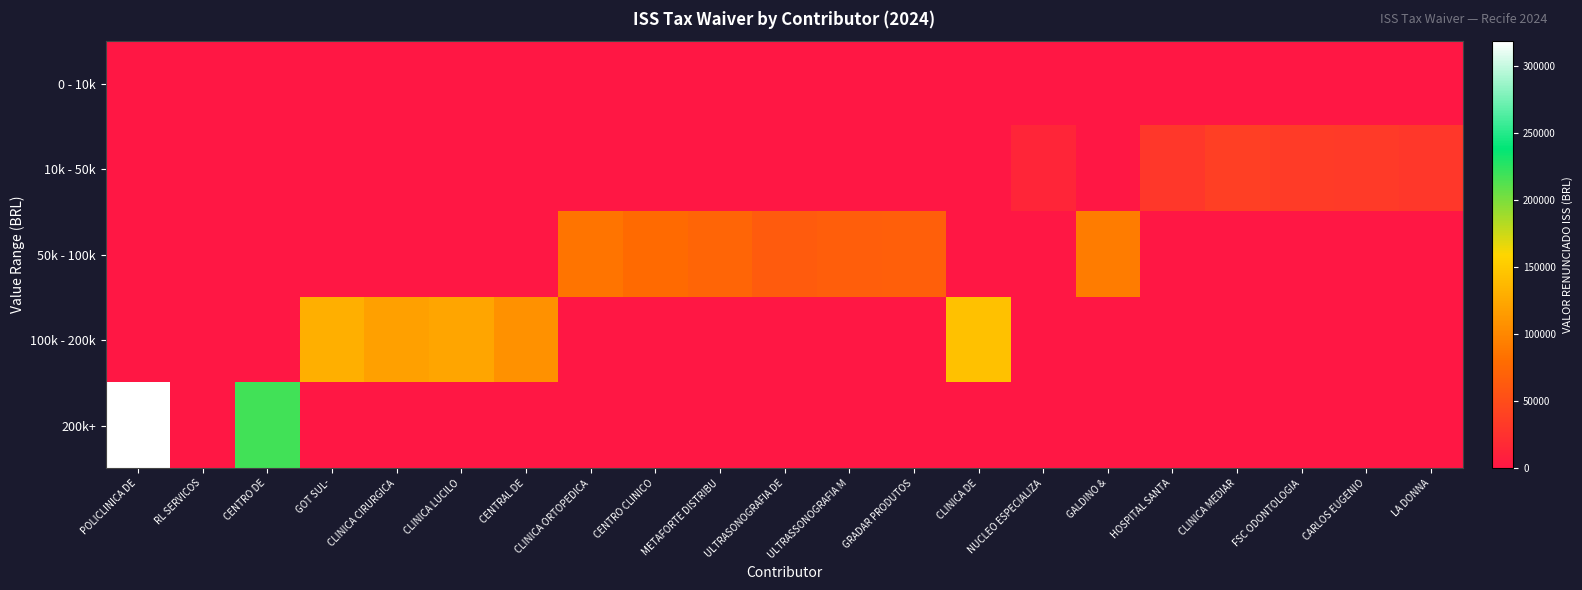

Reading left to right, extract all data points from this chart.

0 - 10k: POLICLINICA DE=0.0	RL SERVICOS=406.4	CENTRO DE=0.0	GOT SUL-=0.0	CLINICA CIRURGICA=0.0	CLINICA LUCILO=0.0	CENTRAL DE=0.0	CLINICA ORTOPEDICA=0.0	CENTRO CLINICO=0.0	METAFORTE DISTRIBU=0.0	ULTRASONOGRAFIA DE=0.0	ULTRASSONOGRAFIA M=0.0	GRADAR PRODUTOS=0.0	CLINICA DE=0.0	NUCLEO ESPECIALIZA=0.0	GALDINO &=0.0	HOSPITAL SANTA=0.0	CLINICA MEDIAR=0.0	FSC ODONTOLOGIA=0.0	CARLOS EUGENIO=0.0	LA DONNA=0.0
10k - 50k: POLICLINICA DE=0.0	RL SERVICOS=0.0	CENTRO DE=0.0	GOT SUL-=0.0	CLINICA CIRURGICA=0.0	CLINICA LUCILO=0.0	CENTRAL DE=0.0	CLINICA ORTOPEDICA=0.0	CENTRO CLINICO=0.0	METAFORTE DISTRIBU=0.0	ULTRASONOGRAFIA DE=0.0	ULTRASSONOGRAFIA M=0.0	GRADAR PRODUTOS=0.0	CLINICA DE=0.0	NUCLEO ESPECIALIZA=14525.8	GALDINO &=0.0	HOSPITAL SANTA=30070.0	CLINICA MEDIAR=37876.9	FSC ODONTOLOGIA=34195.2	CARLOS EUGENIO=33505.7	LA DONNA=31030.9
50k - 100k: POLICLINICA DE=0.0	RL SERVICOS=0.0	CENTRO DE=0.0	GOT SUL-=0.0	CLINICA CIRURGICA=0.0	CLINICA LUCILO=0.0	CENTRAL DE=0.0	CLINICA ORTOPEDICA=85199.8	CENTRO CLINICO=77204.9	METAFORTE DISTRIBU=72623.9	ULTRASONOGRAFIA DE=63956.1	ULTRASSONOGRAFIA M=65965.0	GRADAR PRODUTOS=67806.6	CLINICA DE=0.0	NUCLEO ESPECIALIZA=0.0	GALDINO &=91941.1	HOSPITAL SANTA=0.0	CLINICA MEDIAR=0.0	FSC ODONTOLOGIA=0.0	CARLOS EUGENIO=0.0	LA DONNA=0.0
100k - 200k: POLICLINICA DE=0.0	RL SERVICOS=0.0	CENTRO DE=0.0	GOT SUL-=130636.4	CLINICA CIRURGICA=118290.8	CLINICA LUCILO=122940.7	CENTRAL DE=107260.3	CLINICA ORTOPEDICA=0.0	CENTRO CLINICO=0.0	METAFORTE DISTRIBU=0.0	ULTRASONOGRAFIA DE=0.0	ULTRASSONOGRAFIA M=0.0	GRADAR PRODUTOS=0.0	CLINICA DE=143431.8	NUCLEO ESPECIALIZA=0.0	GALDINO &=0.0	HOSPITAL SANTA=0.0	CLINICA MEDIAR=0.0	FSC ODONTOLOGIA=0.0	CARLOS EUGENIO=0.0	LA DONNA=0.0
200k+: POLICLINICA DE=318547.1	RL SERVICOS=0.0	CENTRO DE=218123.8	GOT SUL-=0.0	CLINICA CIRURGICA=0.0	CLINICA LUCILO=0.0	CENTRAL DE=0.0	CLINICA ORTOPEDICA=0.0	CENTRO CLINICO=0.0	METAFORTE DISTRIBU=0.0	ULTRASONOGRAFIA DE=0.0	ULTRASSONOGRAFIA M=0.0	GRADAR PRODUTOS=0.0	CLINICA DE=0.0	NUCLEO ESPECIALIZA=0.0	GALDINO &=0.0	HOSPITAL SANTA=0.0	CLINICA MEDIAR=0.0	FSC ODONTOLOGIA=0.0	CARLOS EUGENIO=0.0	LA DONNA=0.0